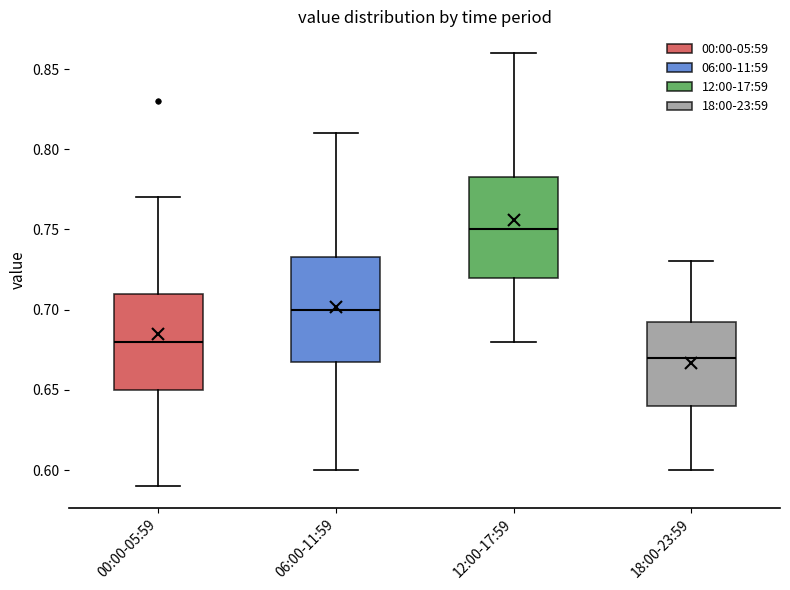

Reading left to right, transcribe this box plot: for each box, give where its median line is, the range the box spans, and where its two whiskers end, as read against the y-axis. The values are not printed on the chart, so give them approximately, as read against the axis.

00:00-05:59: median 0.680, box 0.650 to 0.710, whiskers 0.590 to 0.770
06:00-11:59: median 0.700, box 0.670 to 0.735, whiskers 0.600 to 0.810
12:00-17:59: median 0.750, box 0.720 to 0.785, whiskers 0.680 to 0.860
18:00-23:59: median 0.670, box 0.640 to 0.695, whiskers 0.600 to 0.730